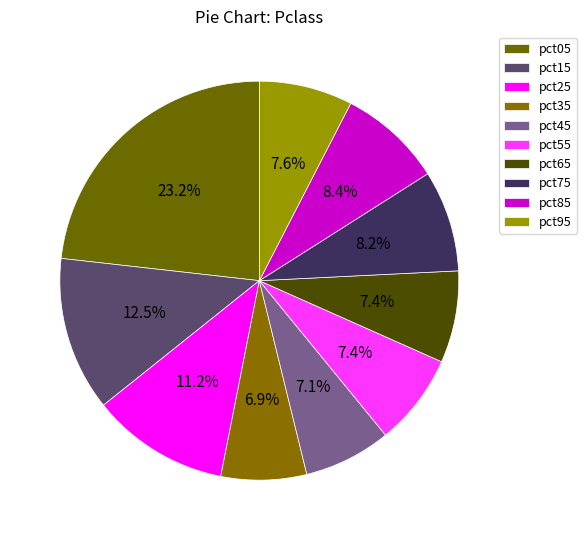

What percentage is the pct45 slice, to the nearest percent?

7%